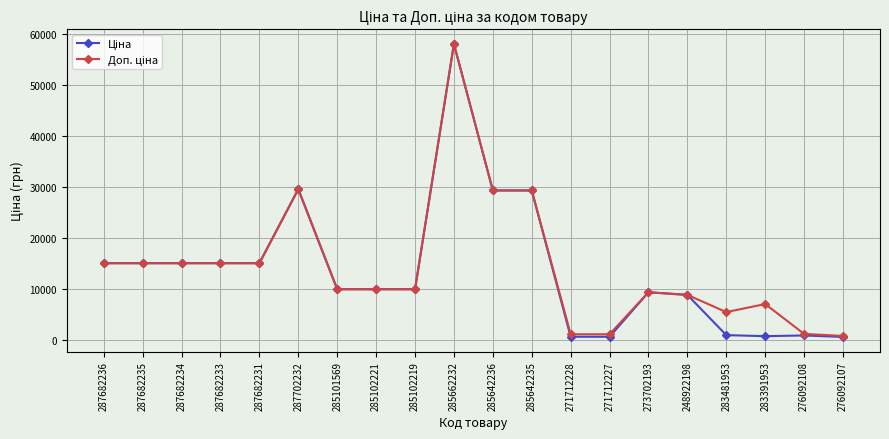

At which category is the sum across all series the highest?

285662232